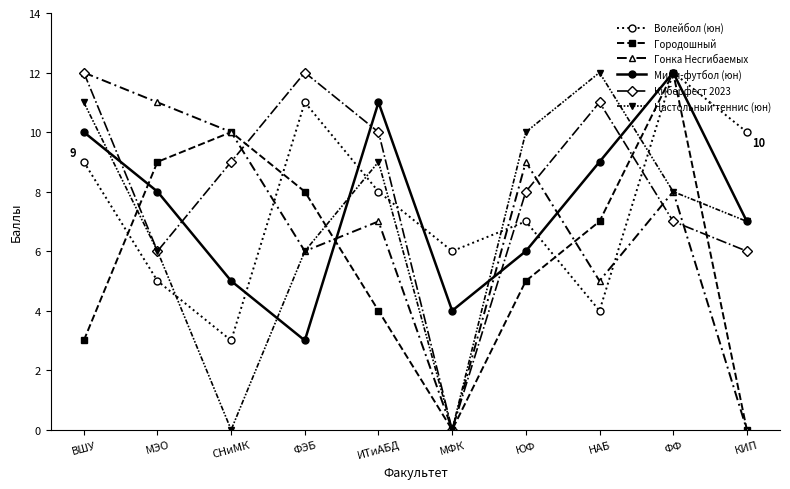

Which series ends up on top after the final intersection of Киберфест 2023 and Городошный?

Киберфест 2023